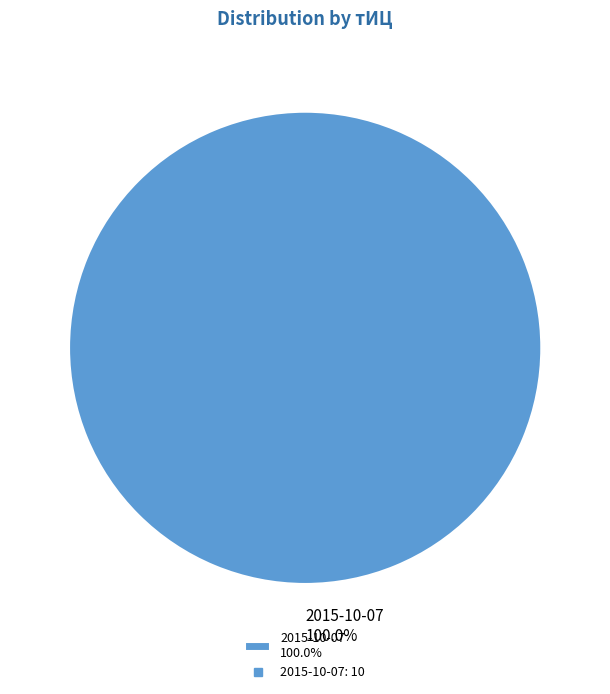

Which category accounts for the majority?

2015-10-07 100.0%